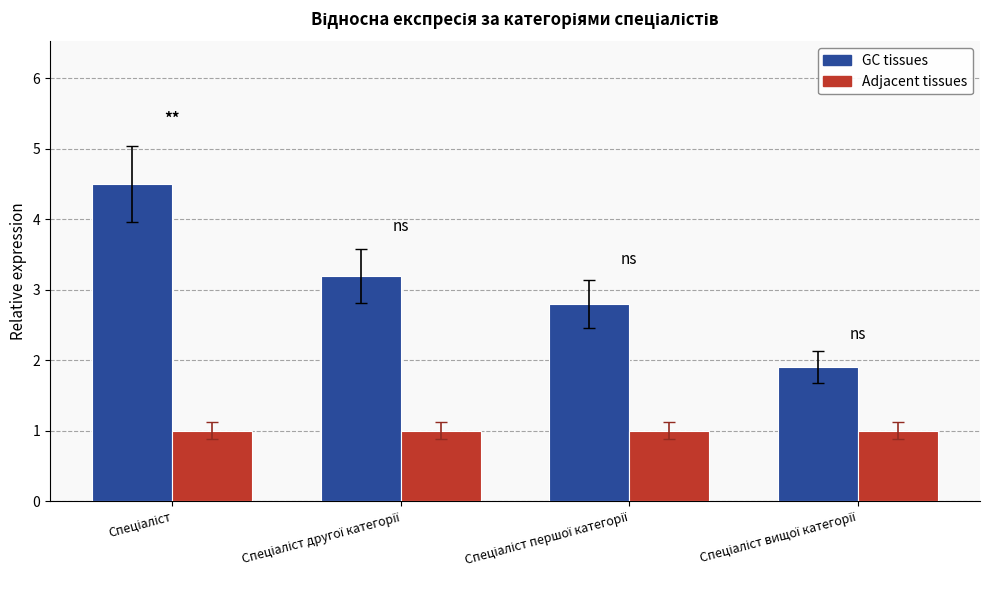

Which series has the largest total across all categories?

GC tissues